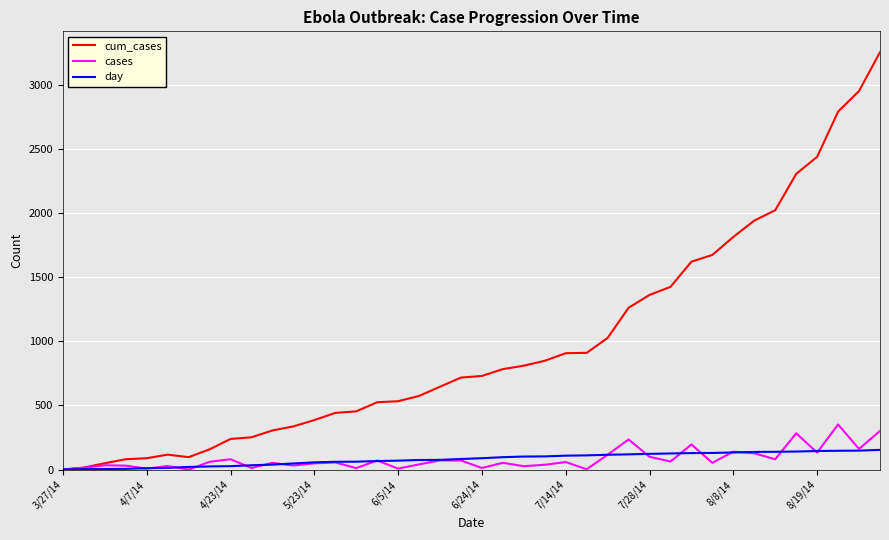

What is the lowest value of the cum_cases series?

1